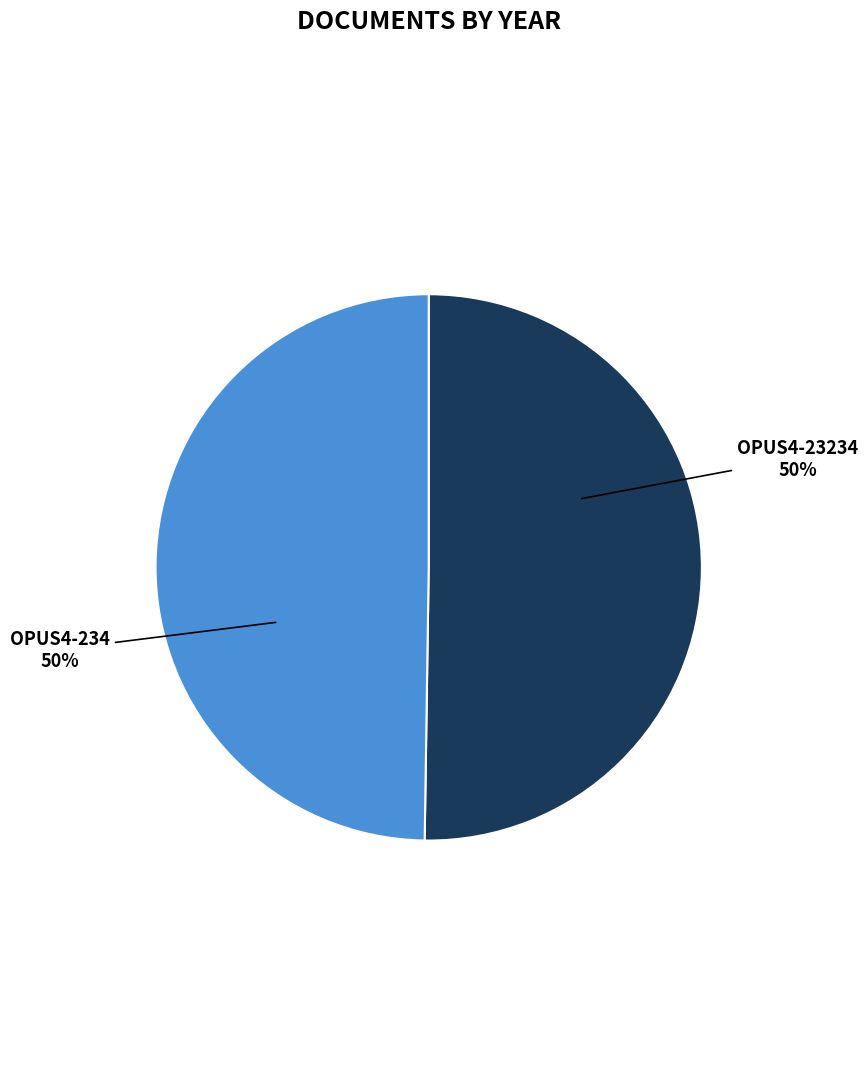

What percentage is the OPUS4-234 slice, to the nearest percent?

50%